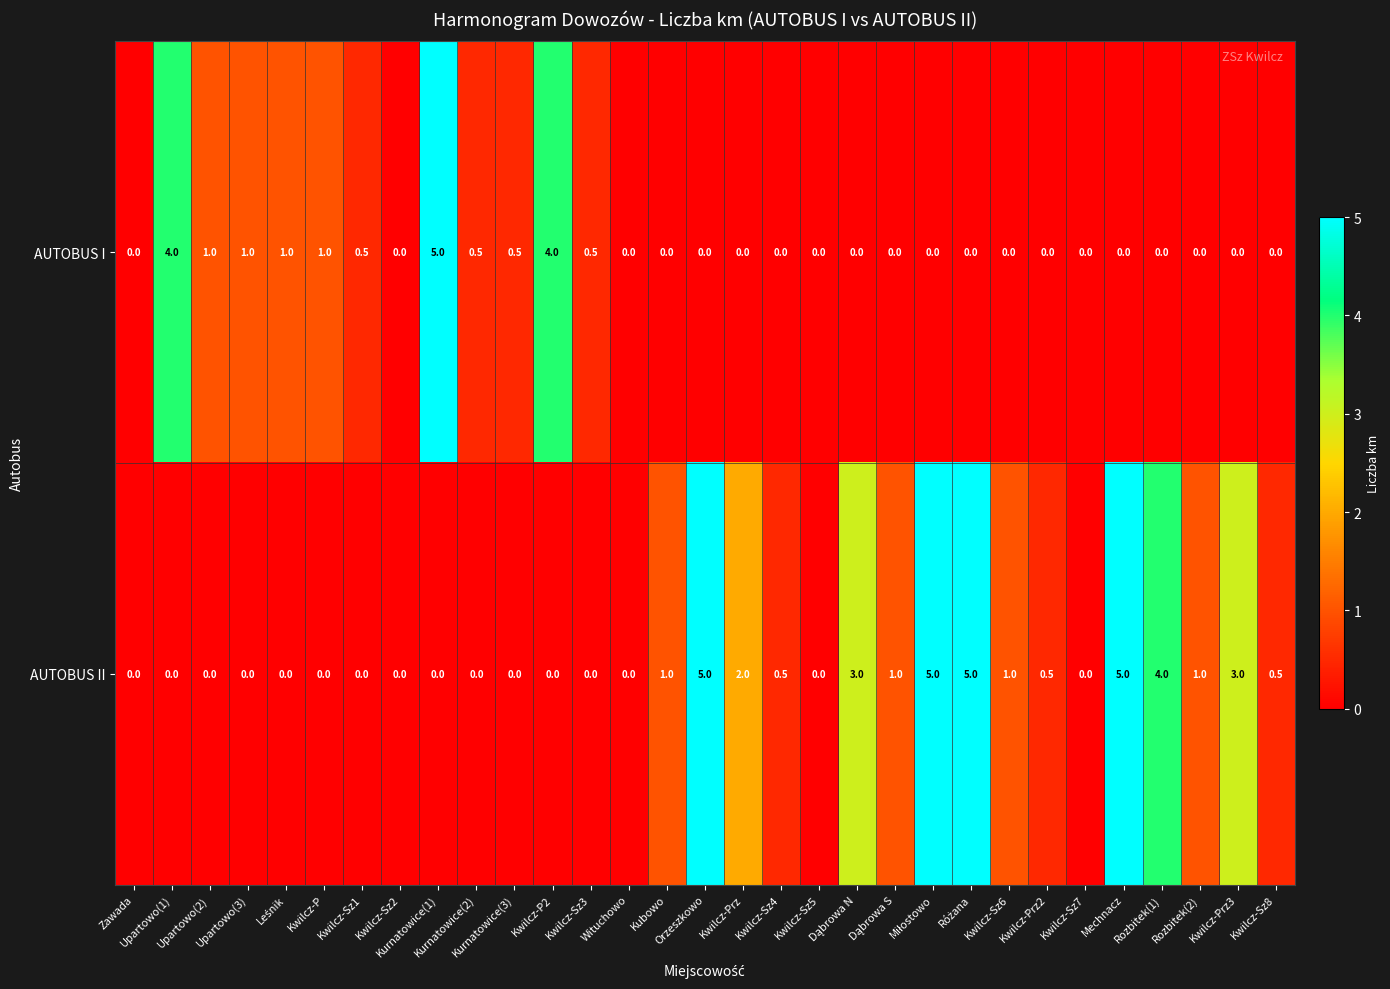

Rank the series by their average value, from highest to lowest.

AUTOBUS II, AUTOBUS I